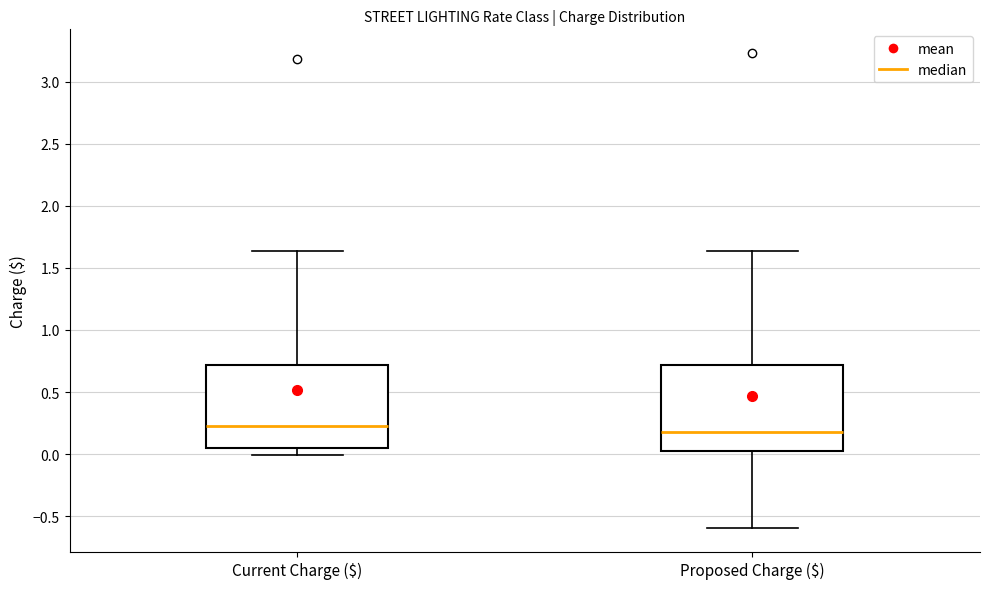

Reading left to right, transcribe this box plot: for each box, give where its median line is, the range the box spans, and where its two whiskers end, as read against the y-axis. The values are not printed on the chart, so give them approximately, as read against the axis.

Current Charge ($): median 0.20, box 0.05 to 0.70, whiskers 0.00 to 1.65
Proposed Charge ($): median 0.20, box 0.05 to 0.70, whiskers -0.60 to 1.65